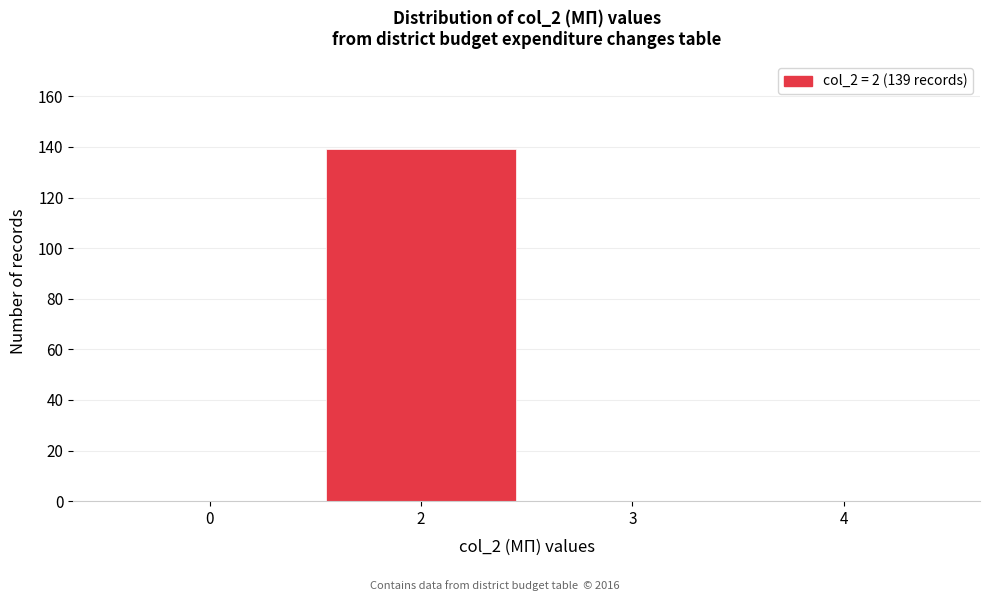

Reading left to right, list all the values displayed in this chart.

0=0	2=139	3=0	4=0